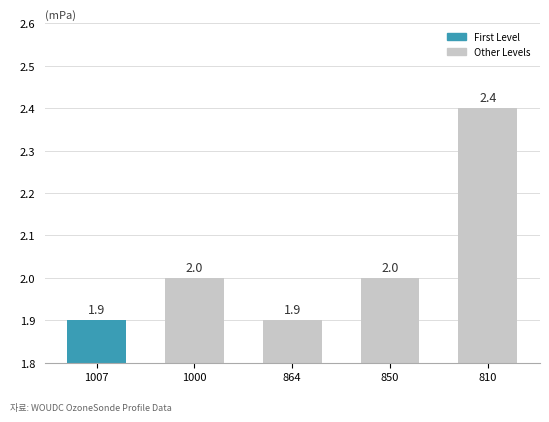

Count the number of data series in this chart.

1